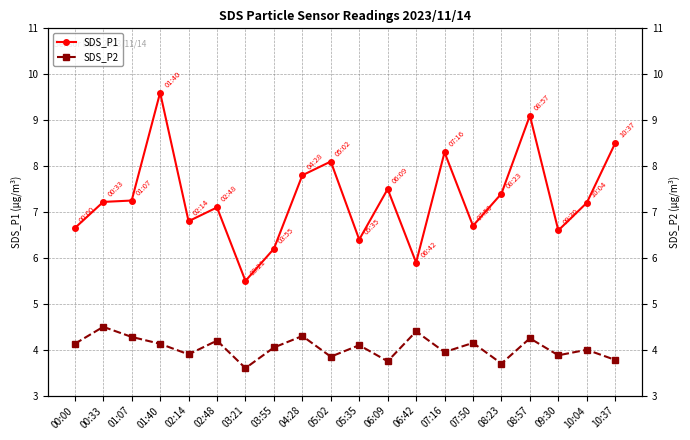

Does the chart display data point markers on the line(s)?

Yes